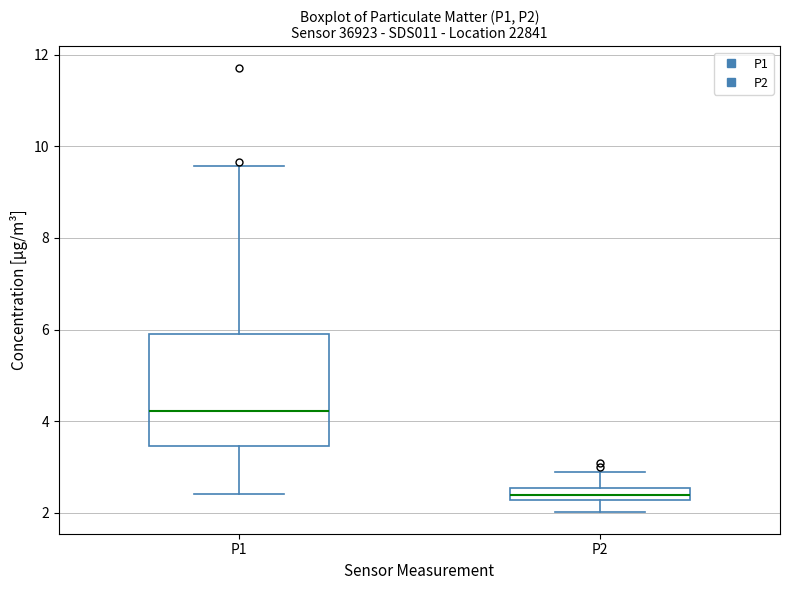

Where is the lower edge of the box for P2 on the y-axis? The values are not printed on the chart, so give them approximately, as read against the axis.

2.2